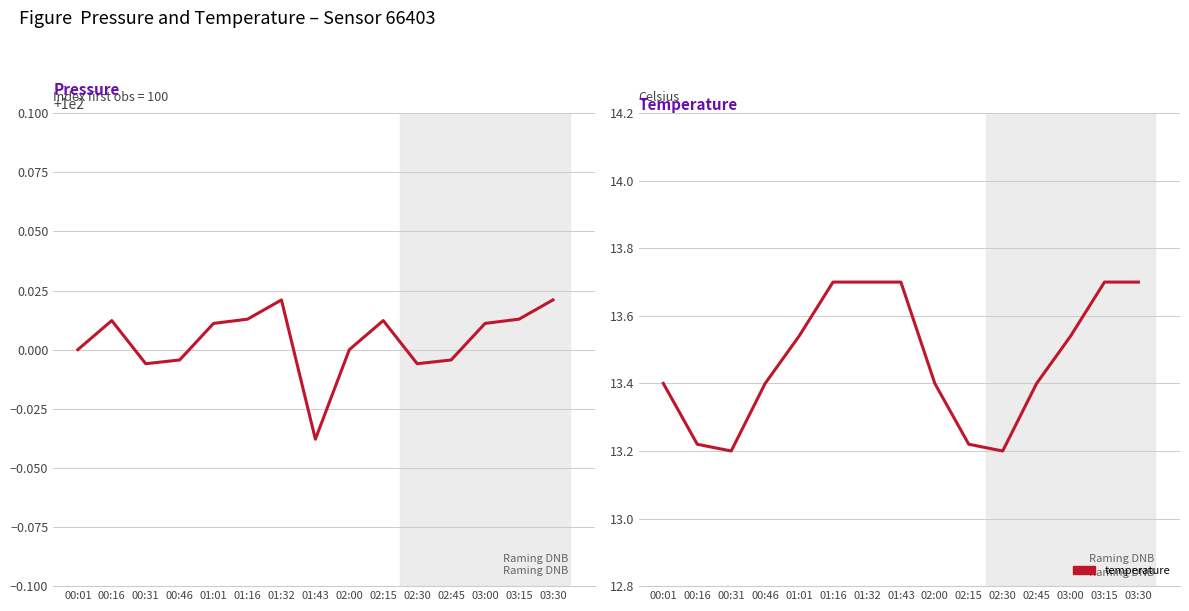

How many data points in pressure are less than 100?

5